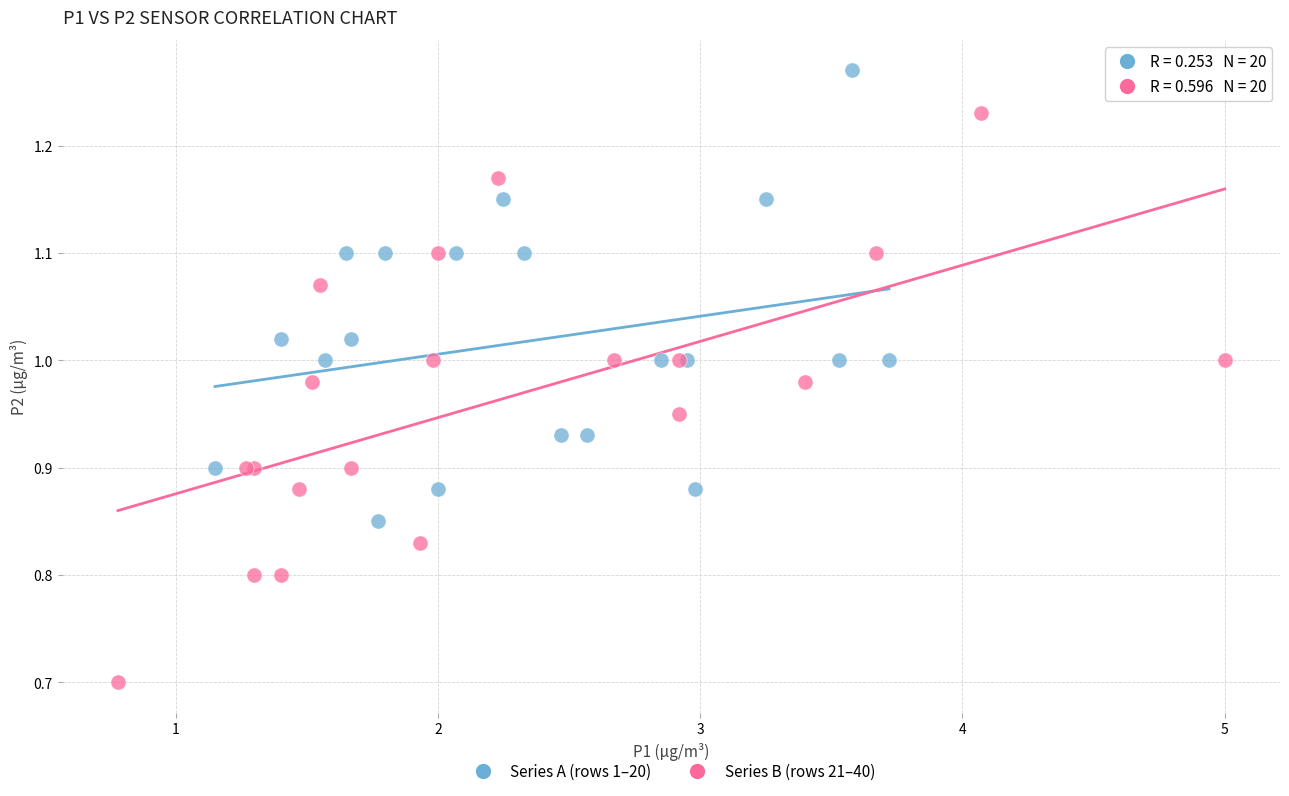

What are all the series names shown in the legend?

Series A (rows 1–20), Series B (rows 21–40)